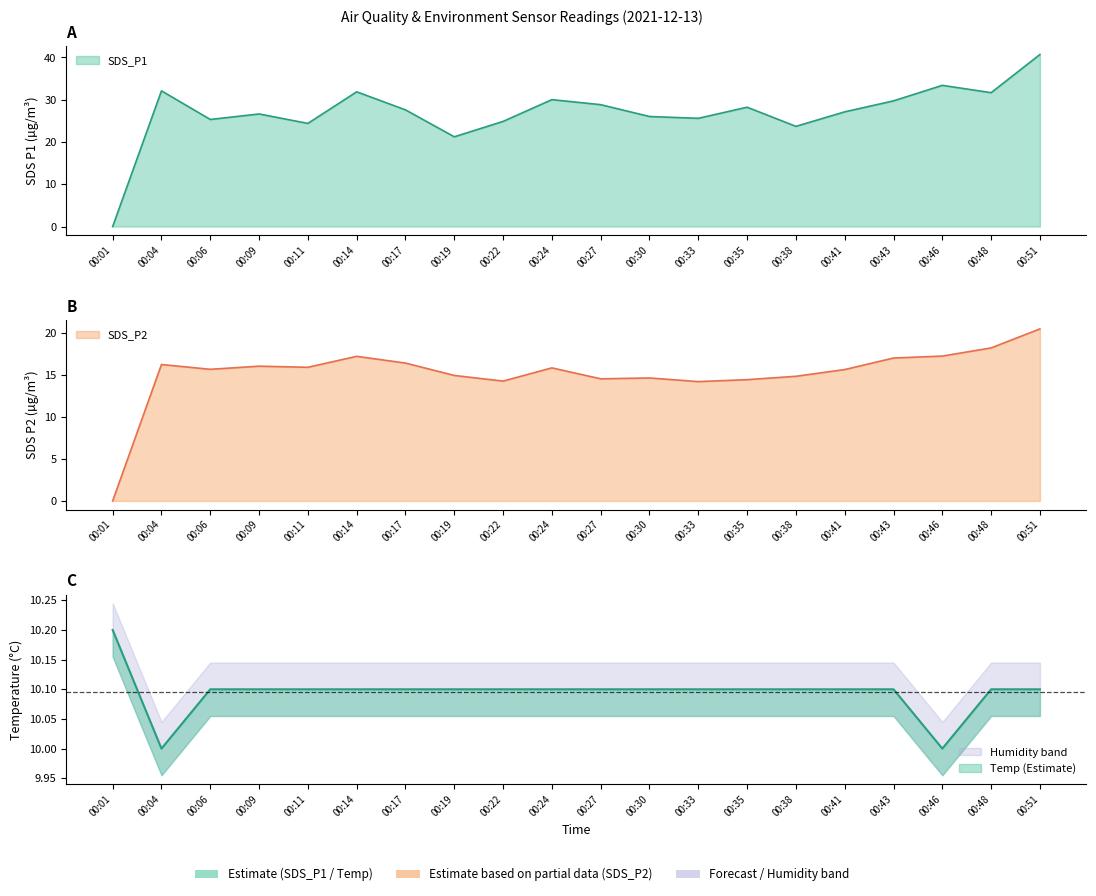

Reading right to left, extract all data points from this chart.

SDS_P1: 00:51=40.7	00:48=31.7	00:46=33.4	00:43=29.7	00:41=27.1	00:38=23.7	00:35=28.2	00:33=25.6	00:30=26.0	00:27=28.8	00:24=30.0	00:22=24.9	00:19=21.2	00:17=27.6	00:14=31.9	00:11=24.4	00:09=26.6	00:06=25.3	00:04=32.1	00:01=0.0
SDS_P2: 00:51=20.4	00:48=18.2	00:46=17.2	00:43=17.0	00:41=15.6	00:38=14.8	00:35=14.4	00:33=14.2	00:30=14.6	00:27=14.5	00:24=15.8	00:22=14.2	00:19=14.9	00:17=16.4	00:14=17.2	00:11=15.9	00:09=16.0	00:06=15.6	00:04=16.2	00:01=0.0
Temp: 00:51=10.1	00:48=10.1	00:46=10.0	00:43=10.1	00:41=10.1	00:38=10.1	00:35=10.1	00:33=10.1	00:30=10.1	00:27=10.1	00:24=10.1	00:22=10.1	00:19=10.1	00:17=10.1	00:14=10.1	00:11=10.1	00:09=10.1	00:06=10.1	00:04=10.0	00:01=10.2